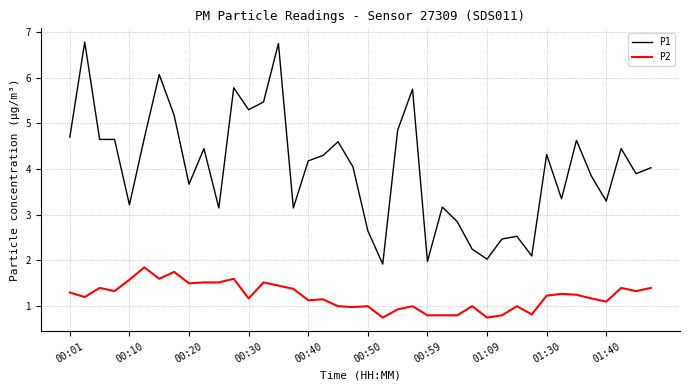

List the series in order of their overall mean, highest first.

P1, P2